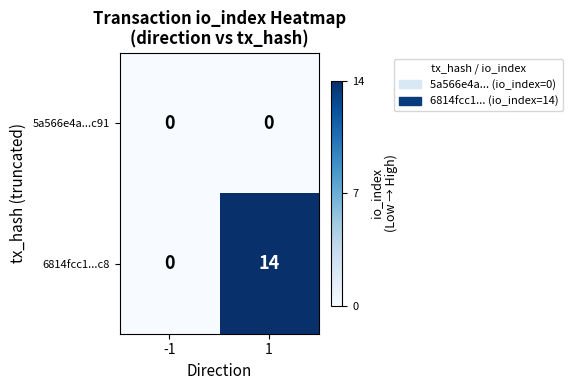

How many series are shown in this chart?

2